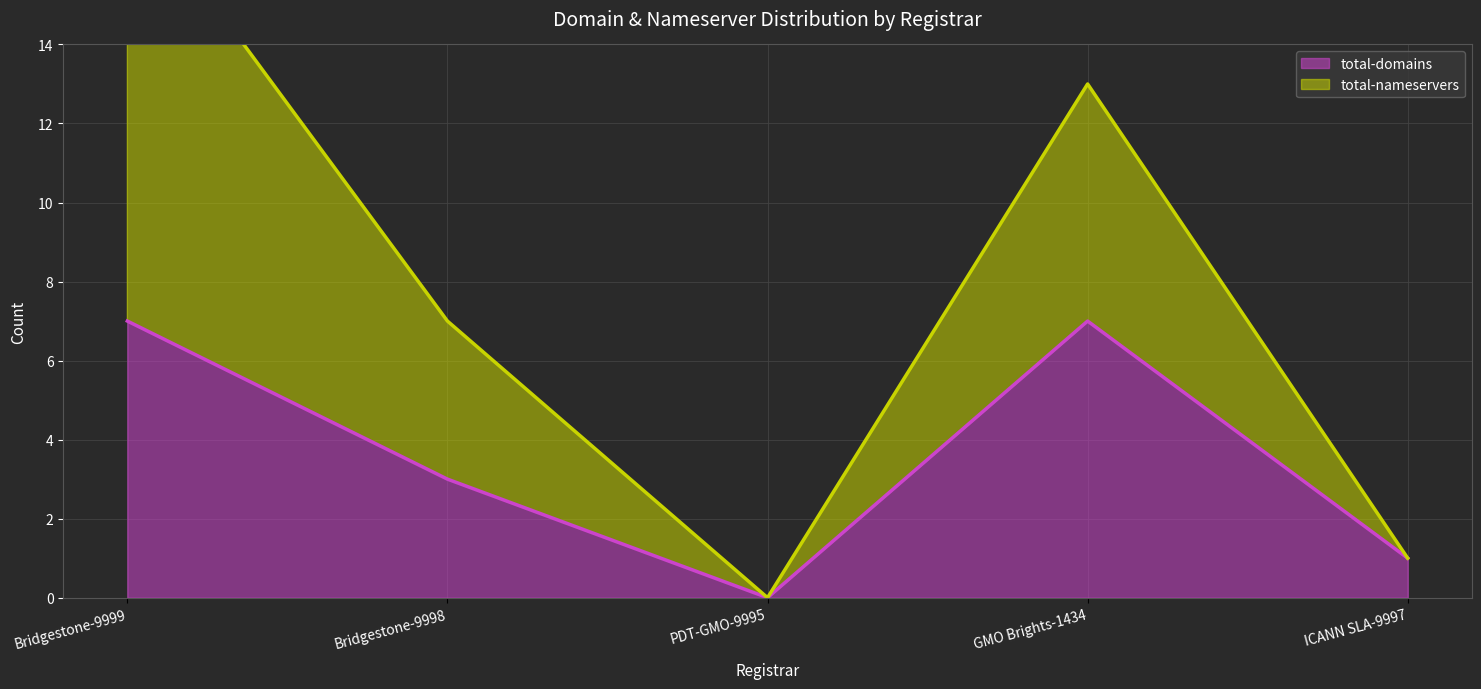

What position from the right is PDT-GMO-9995?

3